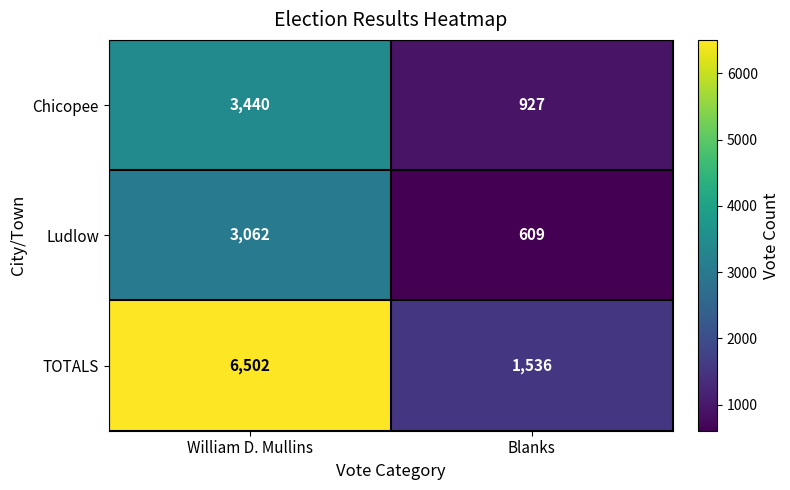

Which category has the lowest value across all series?

Blanks